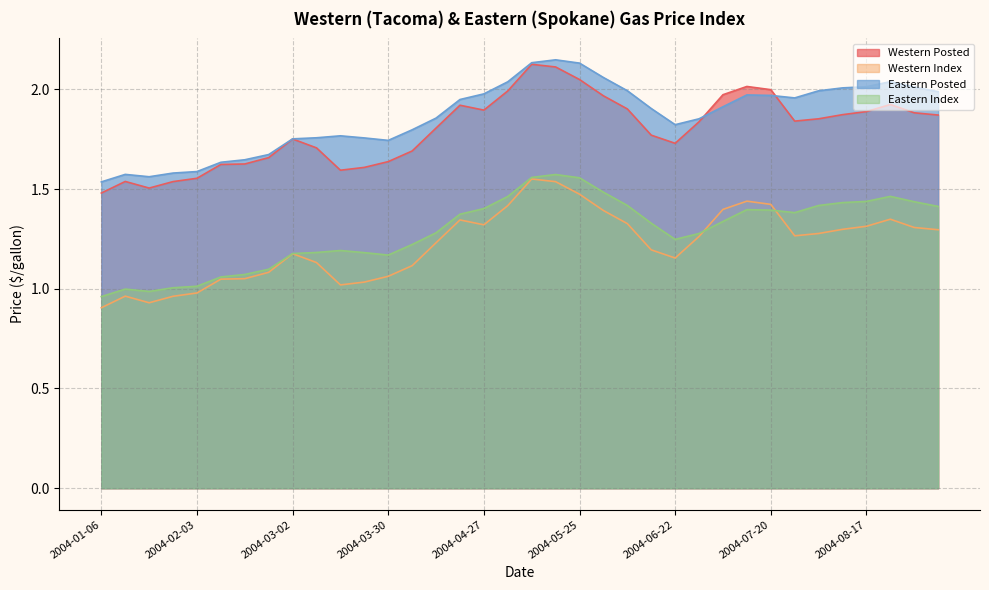

What is the difference between the maximum and second lowest values in the Western Posted series?

0.6